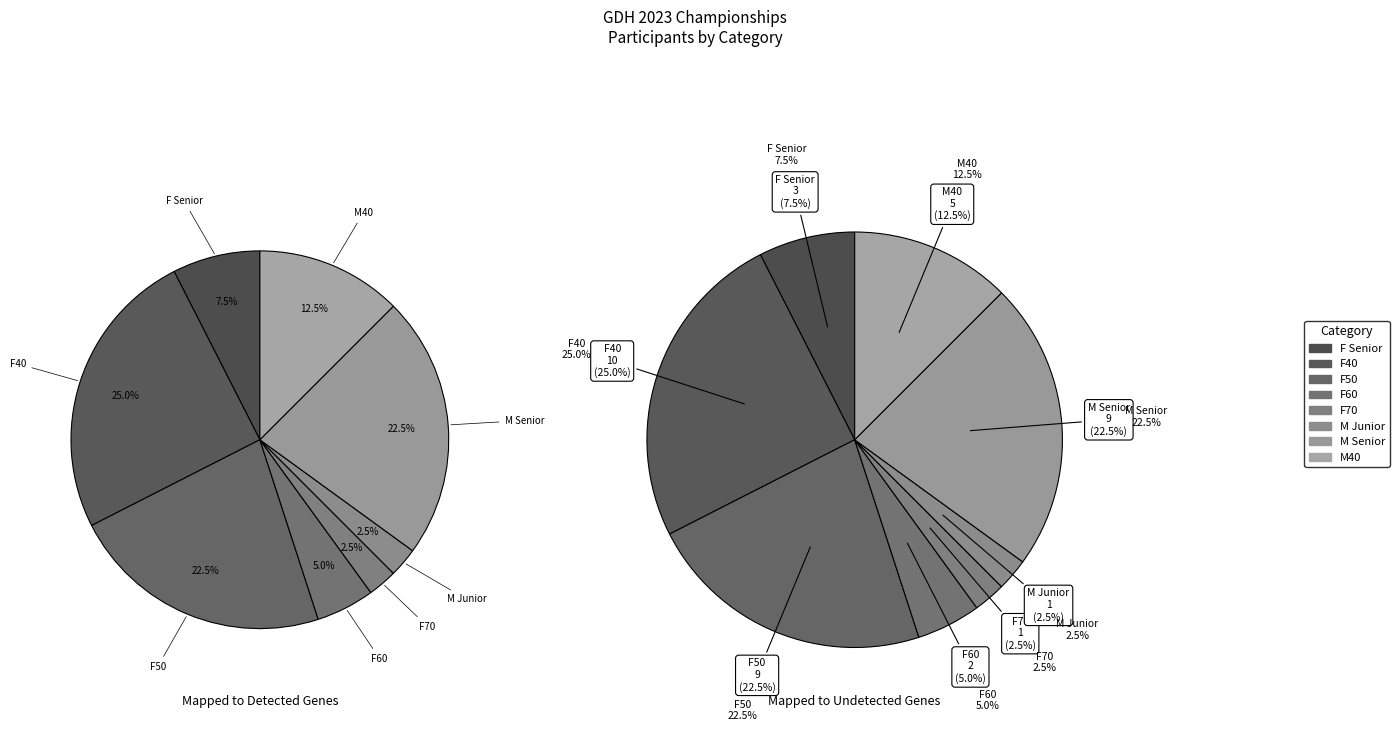

What is the smallest slice in the pie chart?

F70